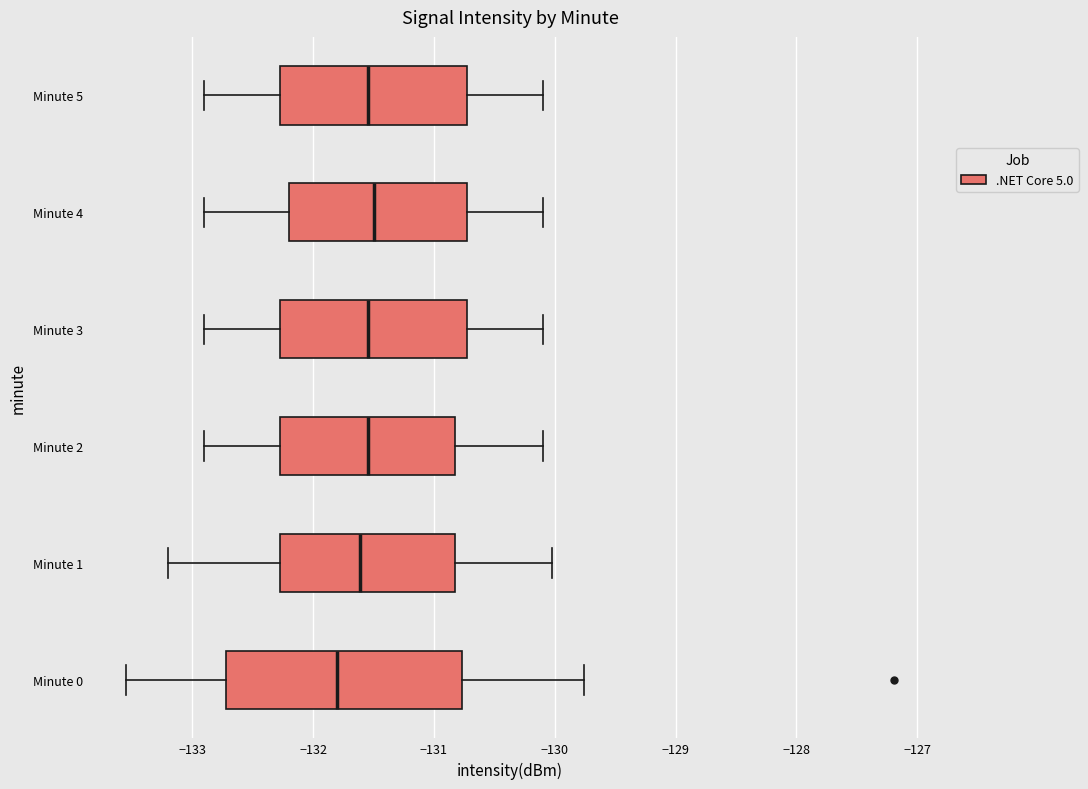

Reading bottom to top, read every box against the x-axis: the position of its median line, the range the box covers, and the ends of its whiskers. The values are not printed on the chart, so give them approximately, as read against the axis.

Minute 0: median -131.8, box -132.7 to -130.8, whiskers -133.5 to -129.8
Minute 1: median -131.6, box -132.3 to -130.8, whiskers -133.2 to -130.0
Minute 2: median -131.5, box -132.3 to -130.8, whiskers -132.9 to -130.1
Minute 3: median -131.5, box -132.3 to -130.7, whiskers -132.9 to -130.1
Minute 4: median -131.5, box -132.2 to -130.7, whiskers -132.9 to -130.1
Minute 5: median -131.5, box -132.3 to -130.7, whiskers -132.9 to -130.1